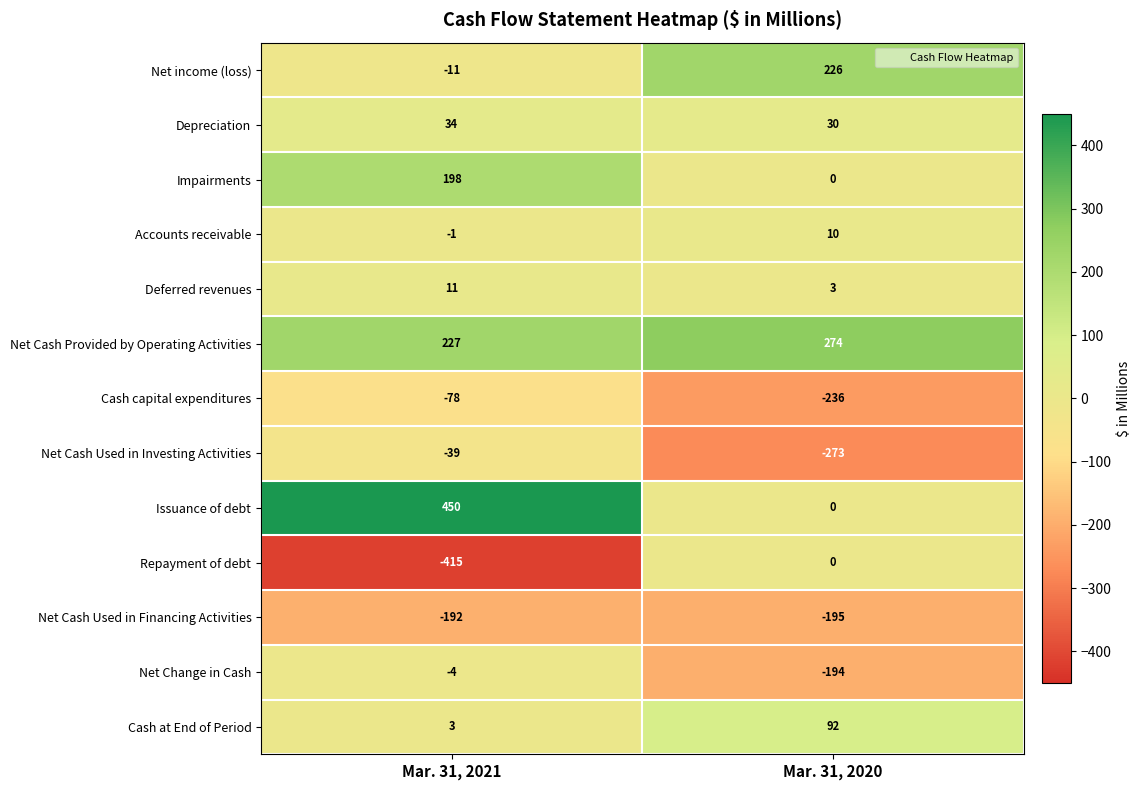

How many data points in Net Cash Used in Investing Activities are less than -39?

1